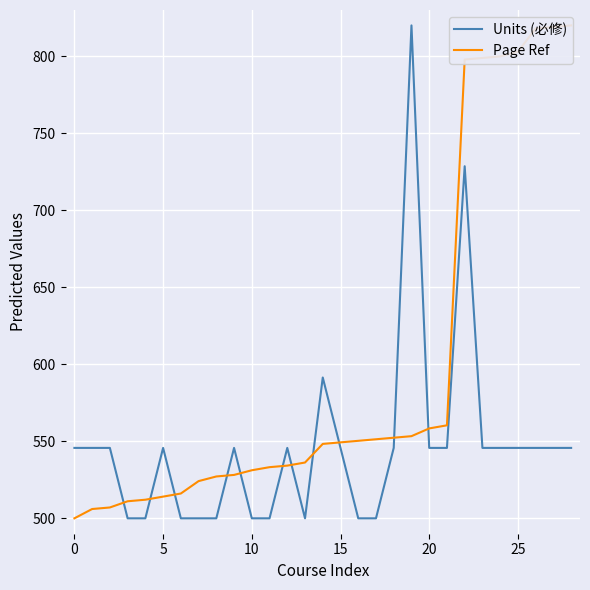

What is the value of the Units (必修) point at the 4th from the left?

500.0